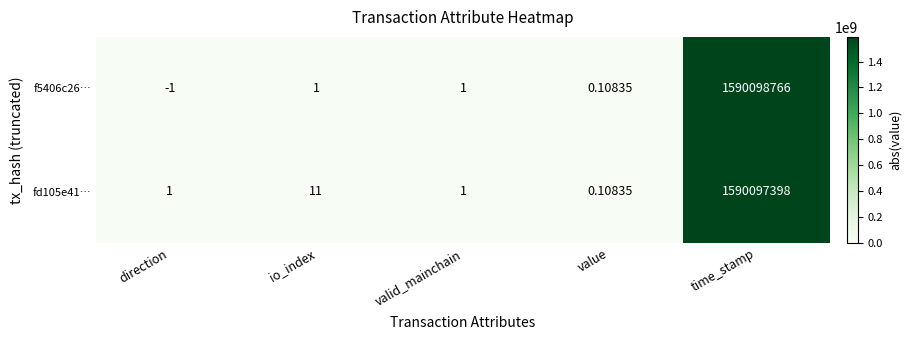

Is the value of f5406c26… at direction greater than the value of fd105e41… at time_stamp?

No